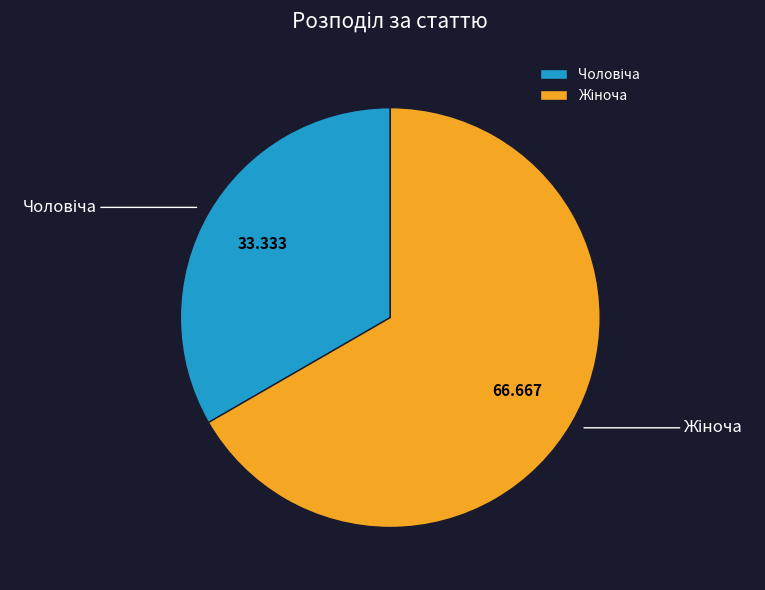

Which category has the smallest portion of the pie?

Чоловіча